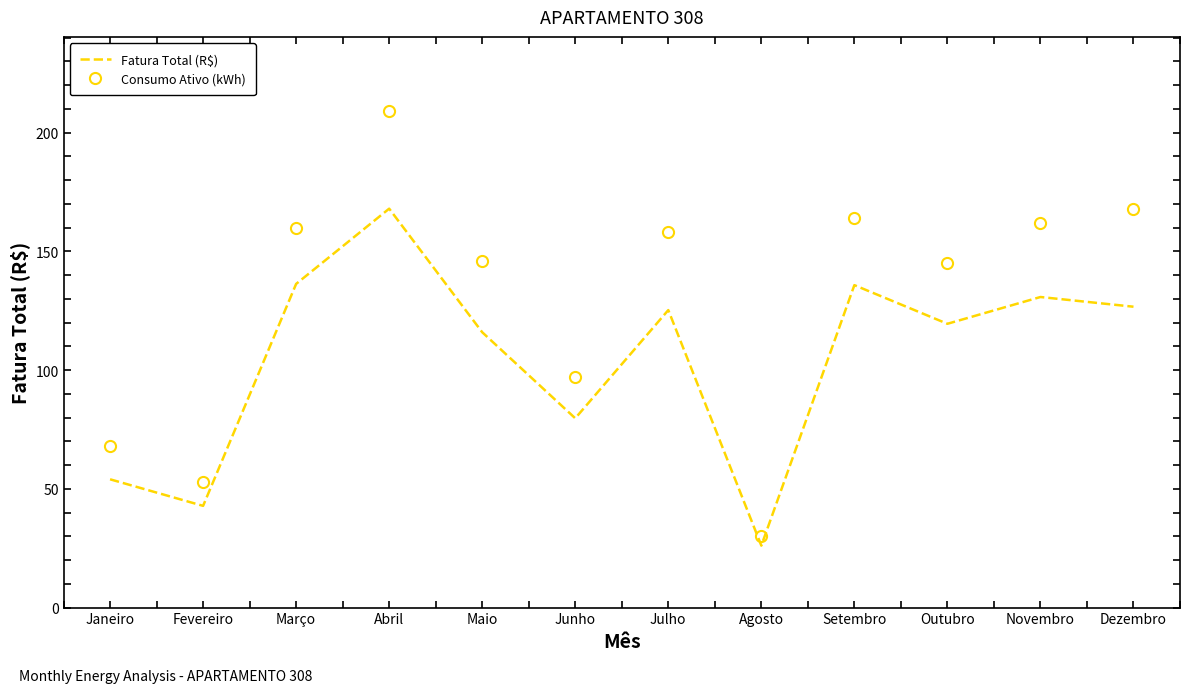

Rank the series at Dezembro from lowest to highest value.

Fatura Total (R$), Consumo Ativo (kWh)